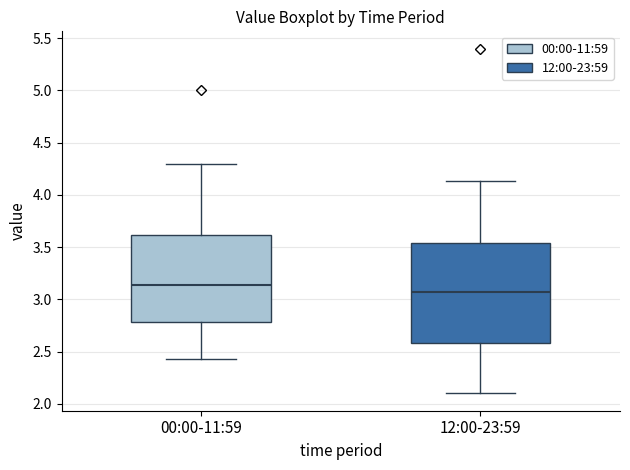

Which box is the tallest, from its lower edge to its upper edge?

12:00-23:59